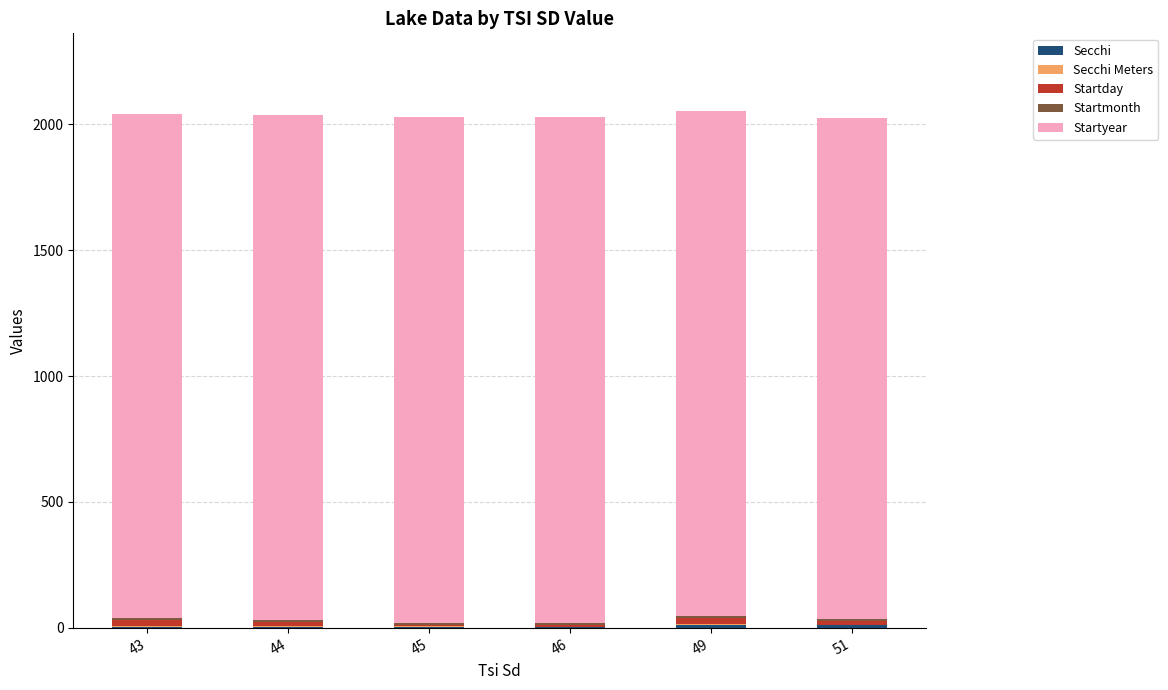

Rank the series at 49 from lowest to highest value.

Secchi Meters, Startmonth, Secchi, Startday, Startyear